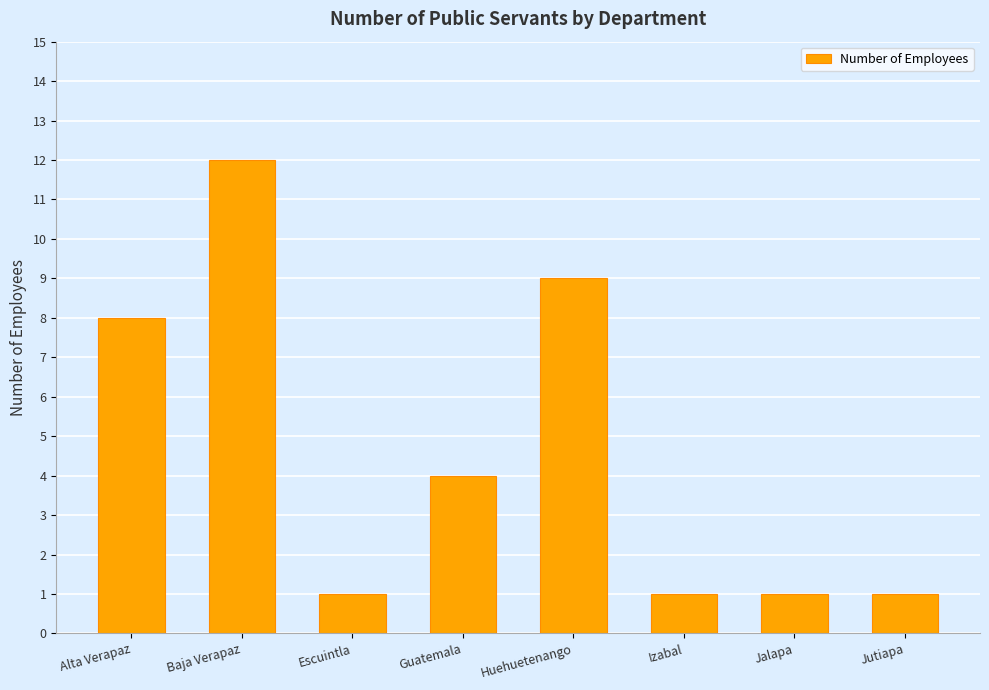

Which label corresponds to the largest value in the chart?

Baja Verapaz